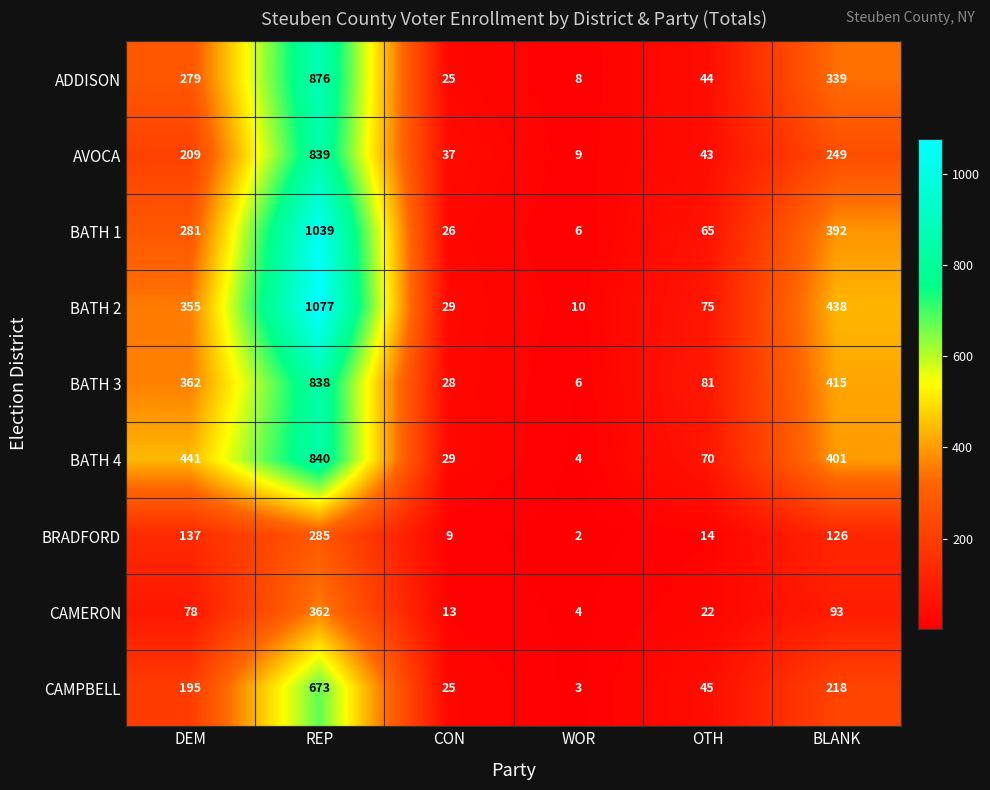

Which series has the widest spread of values?

BATH 2